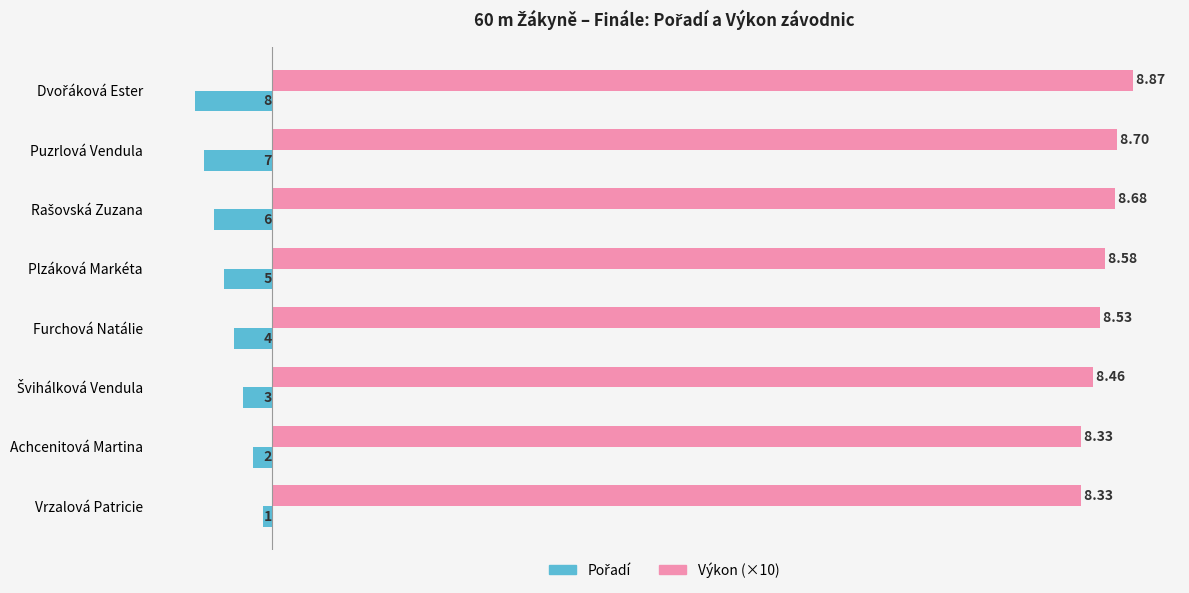

List the labels in order of Výkon (×10) value, smallest first.

Vrzalová Patricie, Achcenitová Martina, Švihálková Vendula, Furchová Natálie, Plzáková Markéta, Rašovská Zuzana, Puzrlová Vendula, Dvořáková Ester